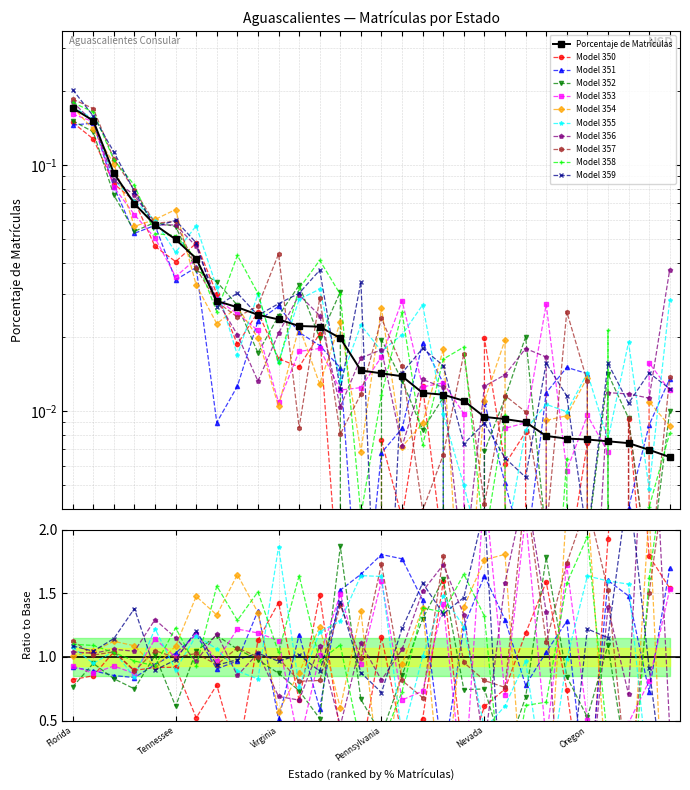

Which label corresponds to the smallest value in the chart?

Louisiana